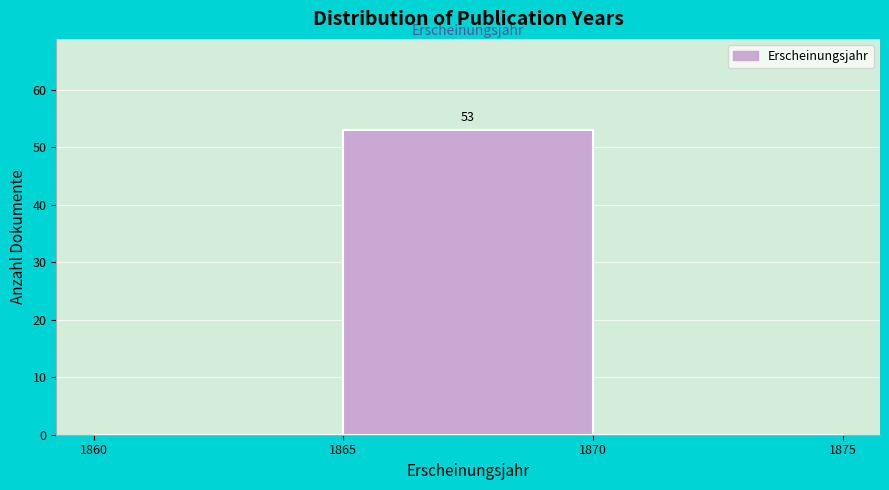

Over which range of the x-axis is the bar tallest?

1865 to 1870